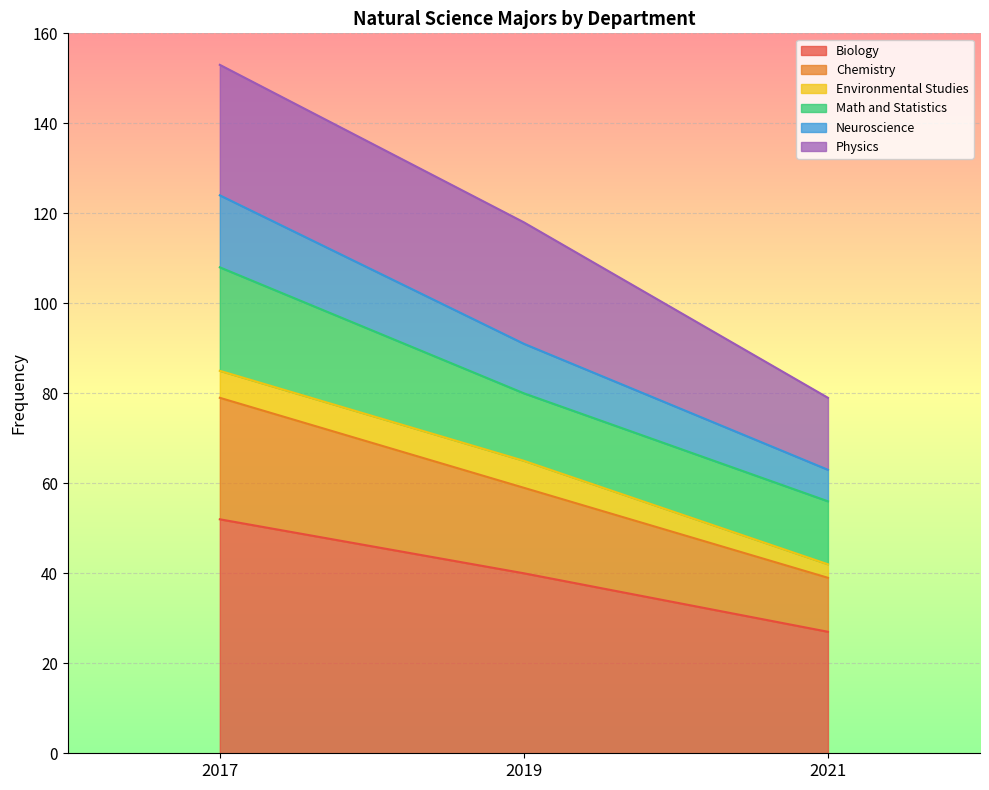

What is the minimum value shown in the chart?

27